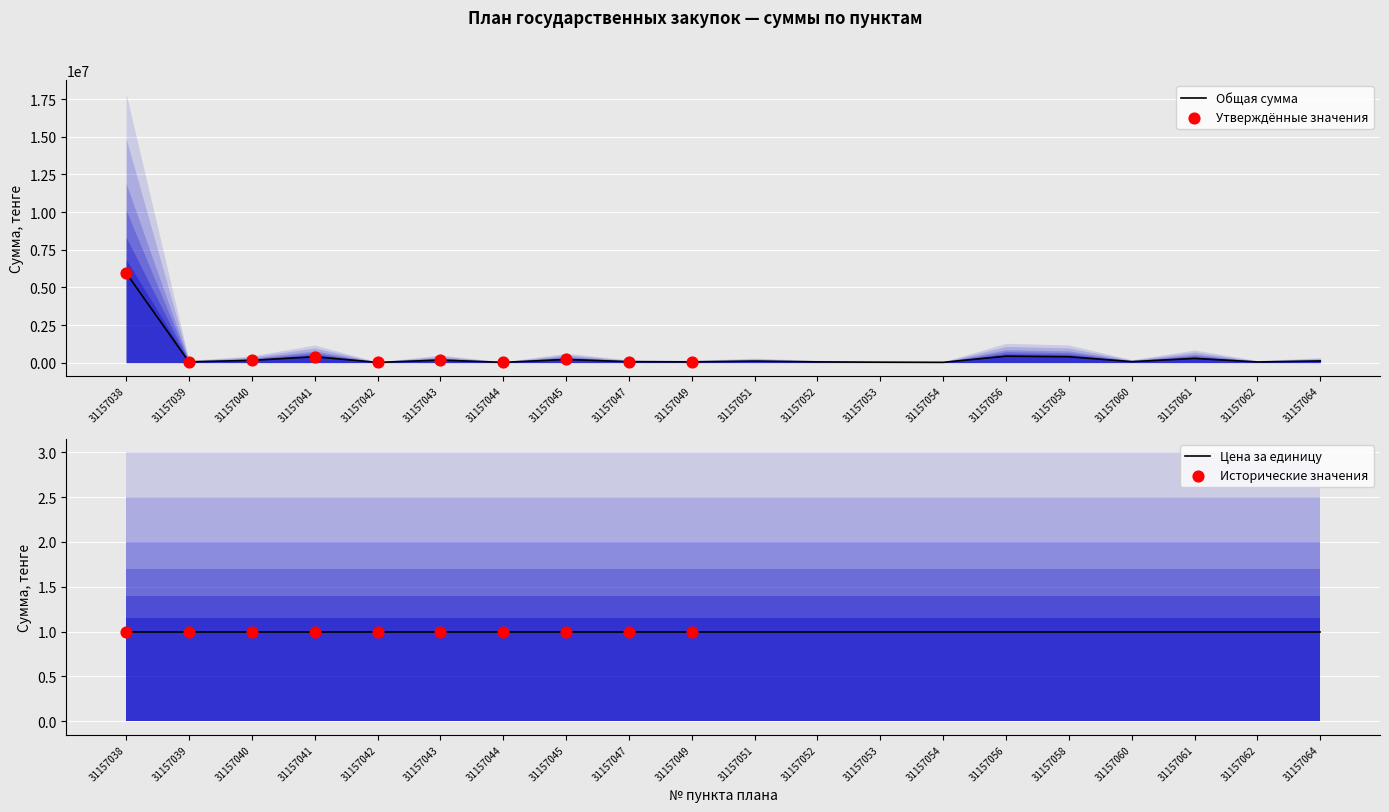

Which series has the widest spread of Y values?

Общая сумма (тенге)